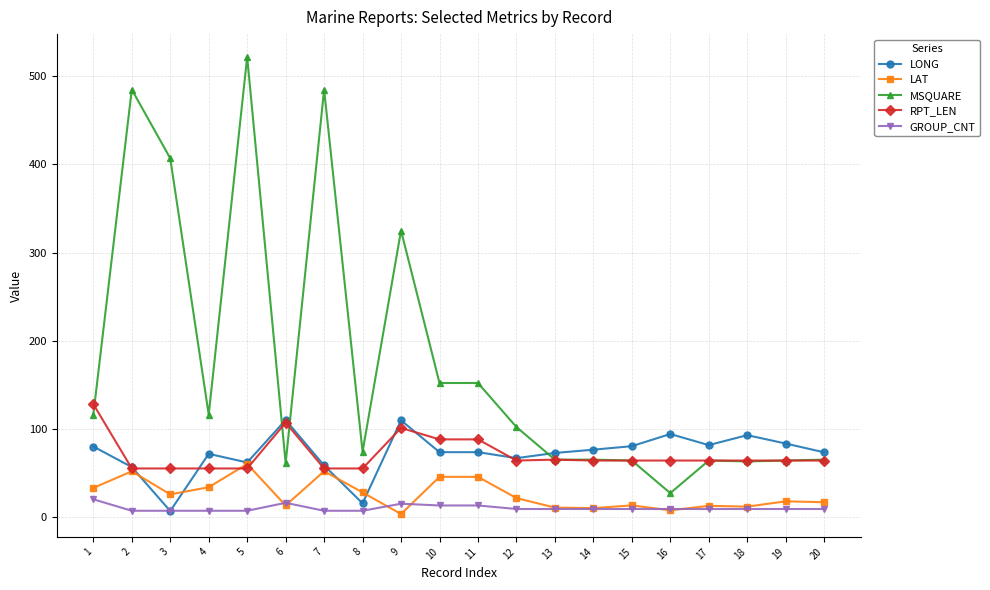

How many intersections are there between LONG and GROUP_CNT?

2